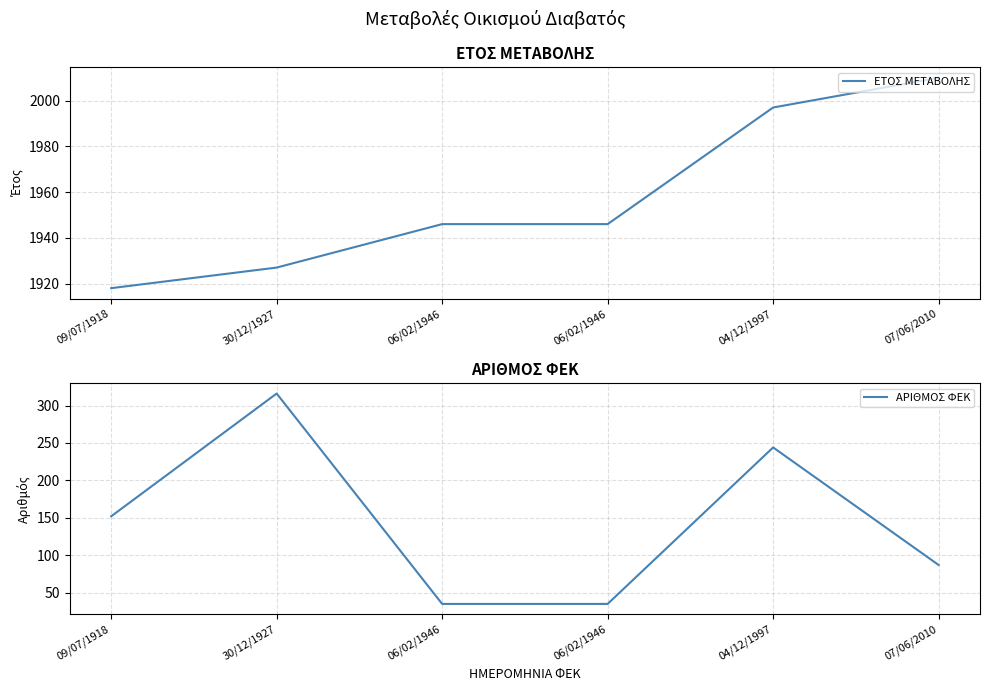

Reading right to left, extract all data points from this chart.

ΕΤΟΣ ΜΕΤΑΒΟΛΗΣ: 07/06/2010=2010	04/12/1997=1997	06/02/1946=1946	06/02/1946=1946	30/12/1927=1927	09/07/1918=1918
ΑΡΙΘΜΟΣ ΦΕΚ: 07/06/2010=87	04/12/1997=244	06/02/1946=35	06/02/1946=35	30/12/1927=316	09/07/1918=152